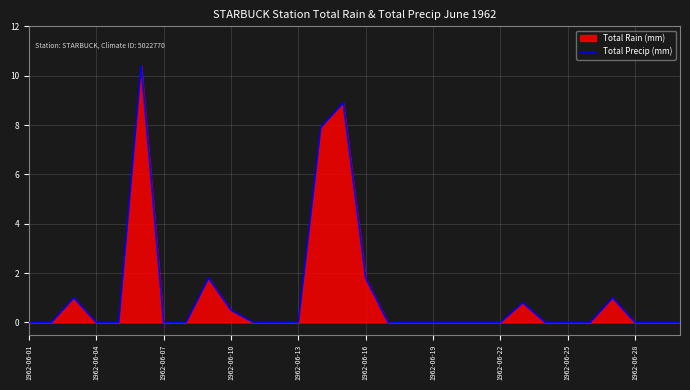

How many points are higher than both their immediate neighbors (excluding endpoints)?

6